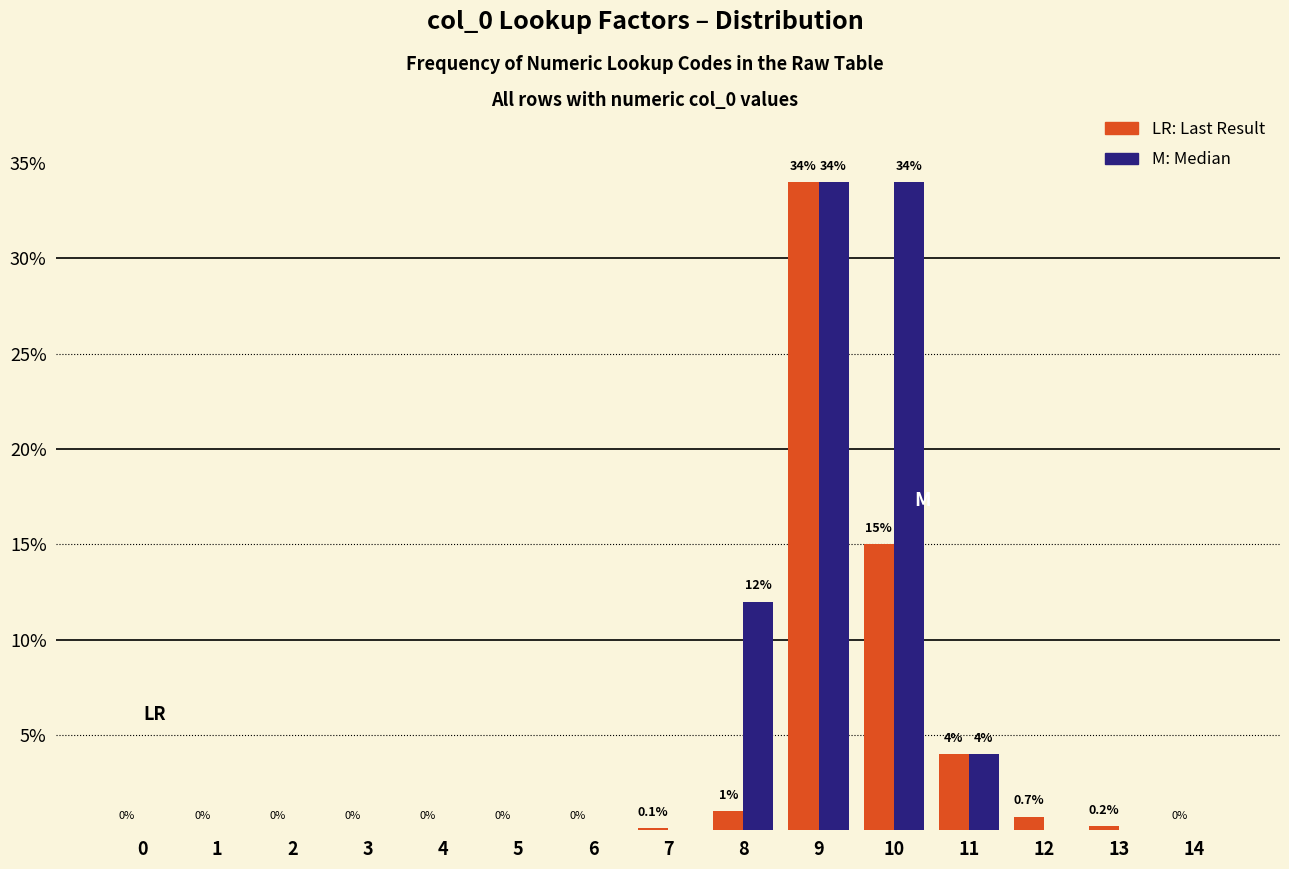

At which category is the sum across all series the highest?

9